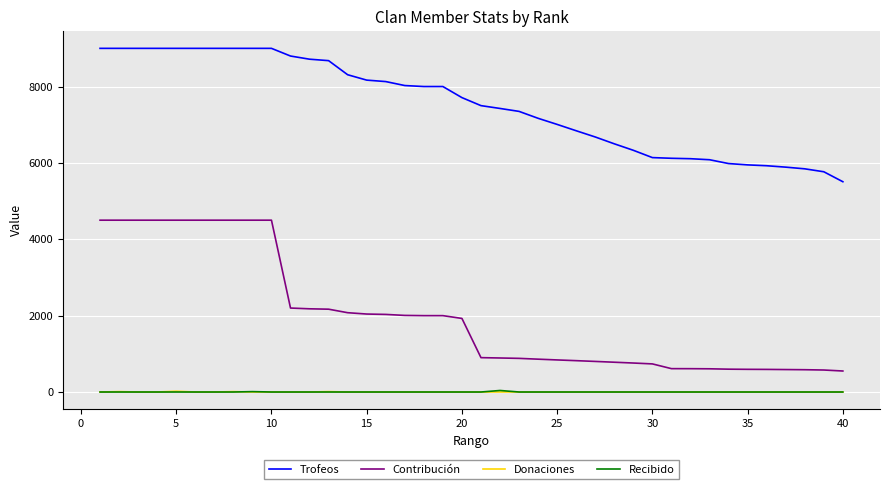

What is the greatest value displayed?

9000